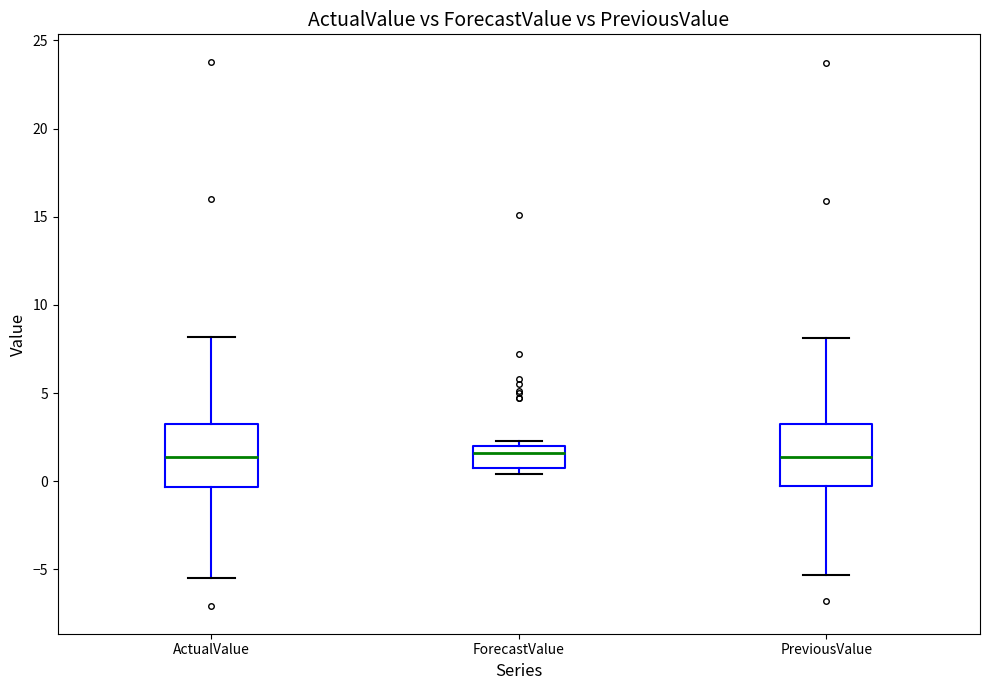

Reading left to right, read every box against the y-axis: the position of its median line, the range the box covers, and the ends of its whiskers. The values are not printed on the chart, so give them approximately, as read against the axis.

ActualValue: median 1.5, box -0.5 to 3.0, whiskers -5.5 to 8.0
ForecastValue: median 1.5, box 1.0 to 2.0, whiskers 0.5 to 2.5
PreviousValue: median 1.5, box 0.0 to 3.0, whiskers -5.5 to 8.0